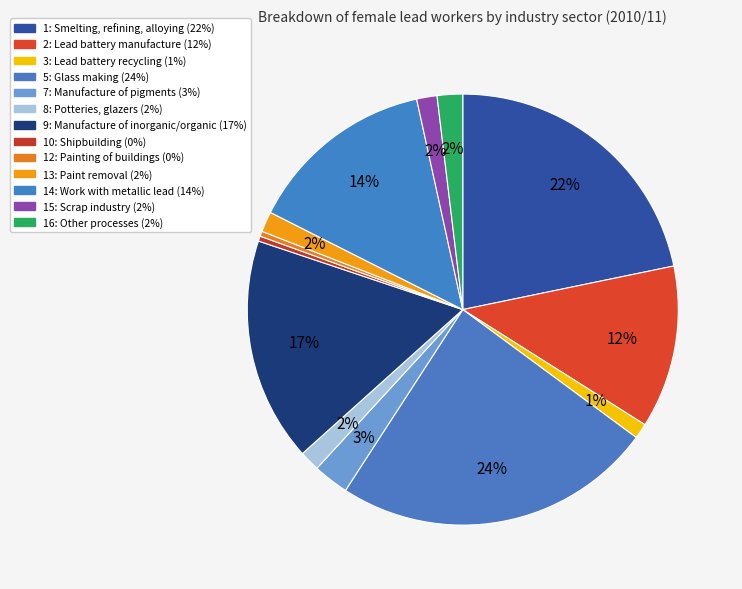

Count the number of slices in the pie.

13